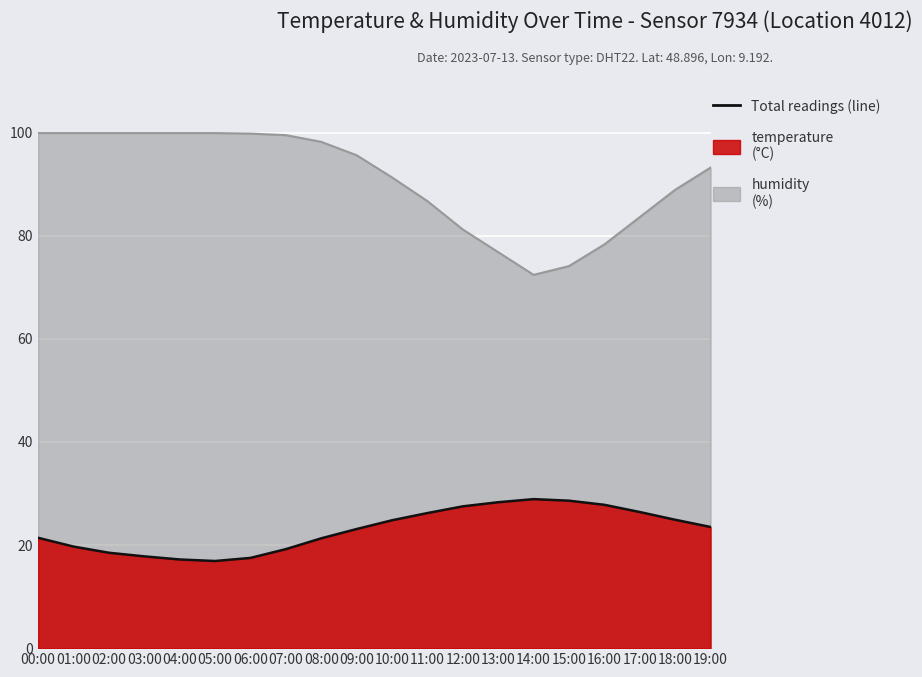

True or false: humidity and temperature intersect in this chart.

False